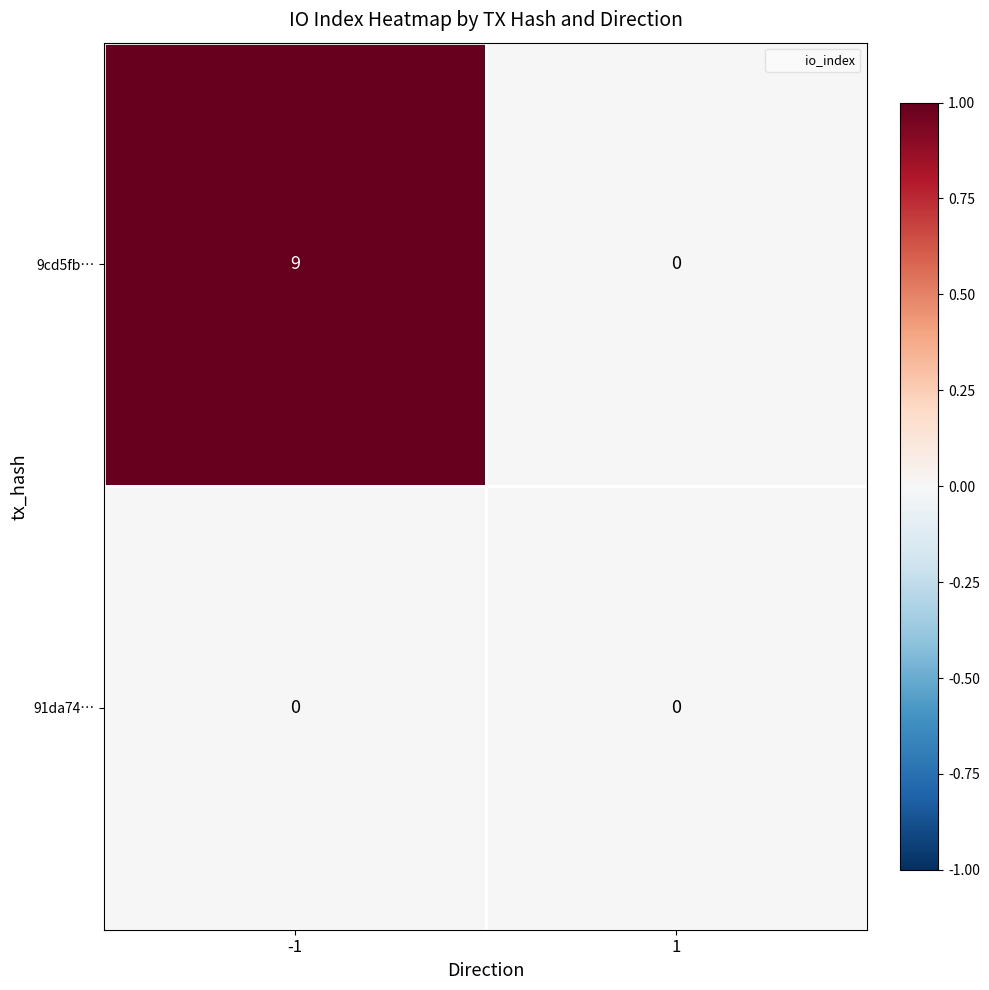

Reading left to right, list all the values displayed in this chart.

9cd5fb…: -1=9	1=0
91da74…: -1=0	1=0